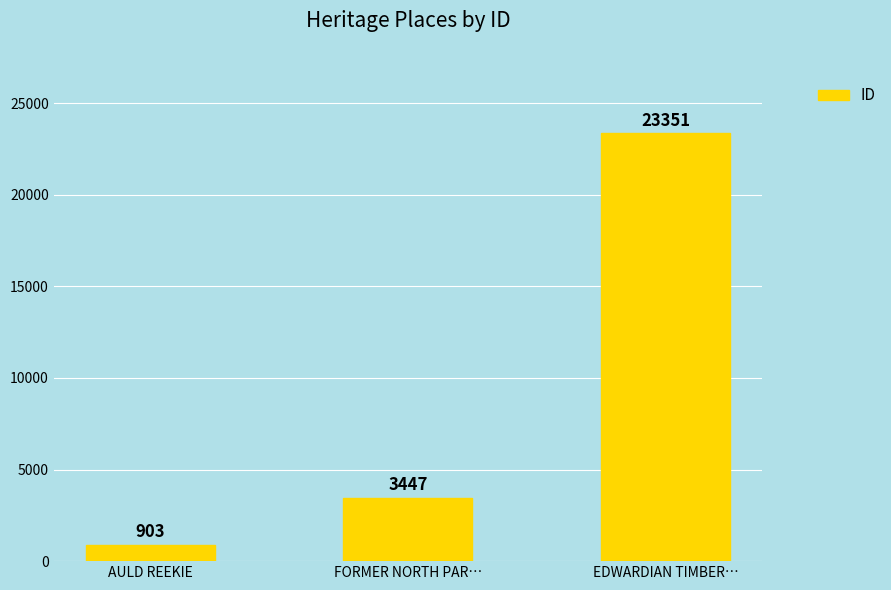

True or false: the data shows 903 at AULD REEKIE.

True